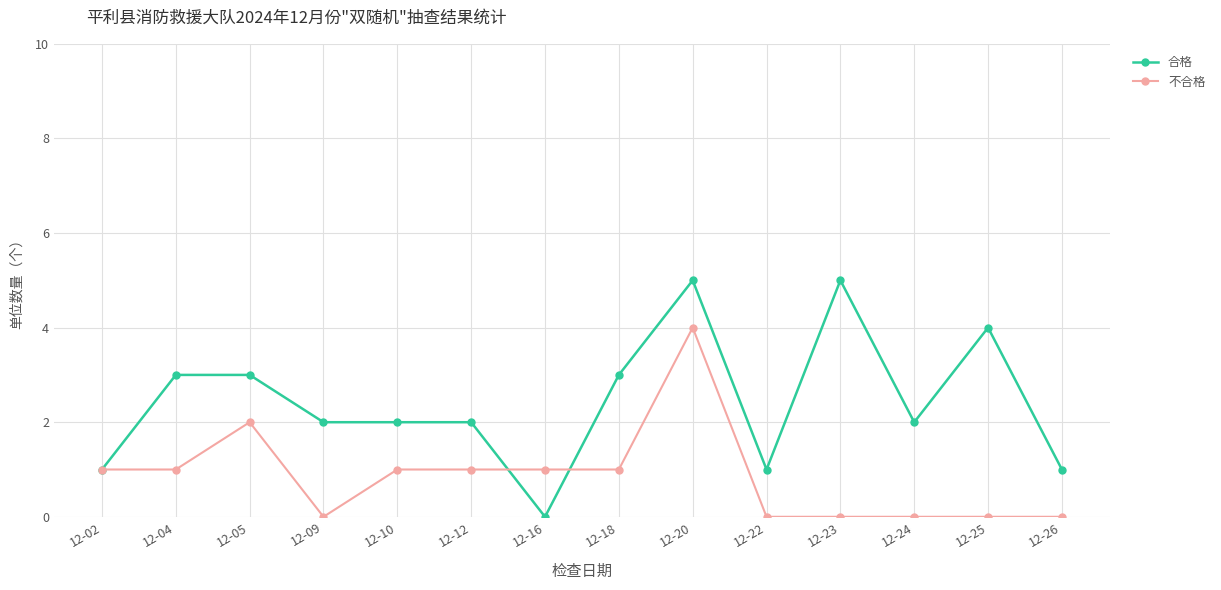

What is the greatest value displayed?

5